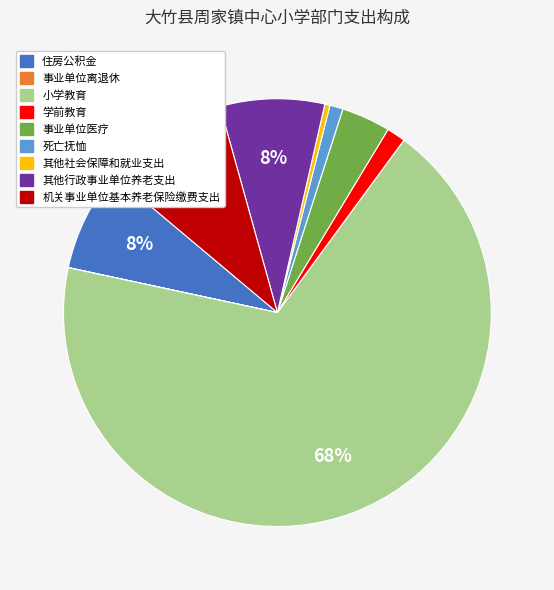

To the nearest percent, what is the combined percentage of 事业单位医疗 and 小学教育?

72%